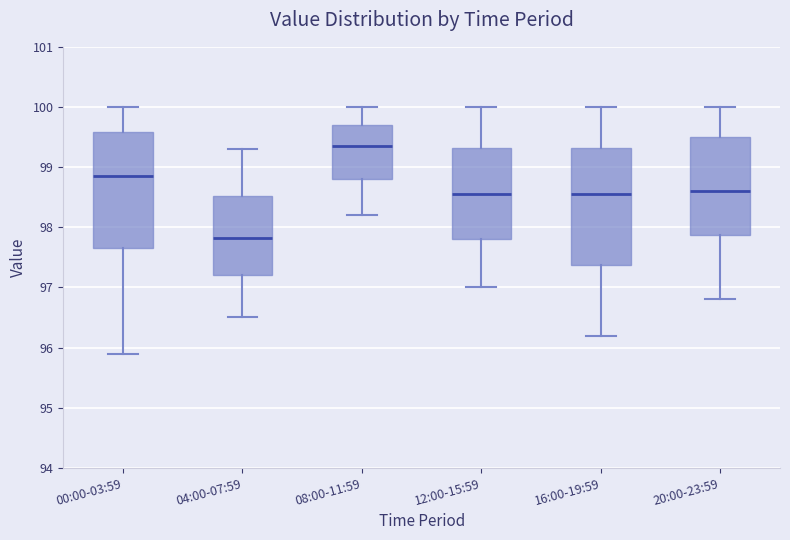

Reading left to right, transcribe this box plot: for each box, give where its median line is, the range the box spans, and where its two whiskers end, as read against the y-axis. The values are not printed on the chart, so give them approximately, as read against the axis.

00:00-03:59: median 98.8, box 97.7 to 99.6, whiskers 95.9 to 100.0
04:00-07:59: median 97.8, box 97.2 to 98.5, whiskers 96.5 to 99.3
08:00-11:59: median 99.4, box 98.8 to 99.7, whiskers 98.2 to 100.0
12:00-15:59: median 98.6, box 97.8 to 99.3, whiskers 97.0 to 100.0
16:00-19:59: median 98.6, box 97.4 to 99.3, whiskers 96.2 to 100.0
20:00-23:59: median 98.6, box 97.9 to 99.5, whiskers 96.8 to 100.0